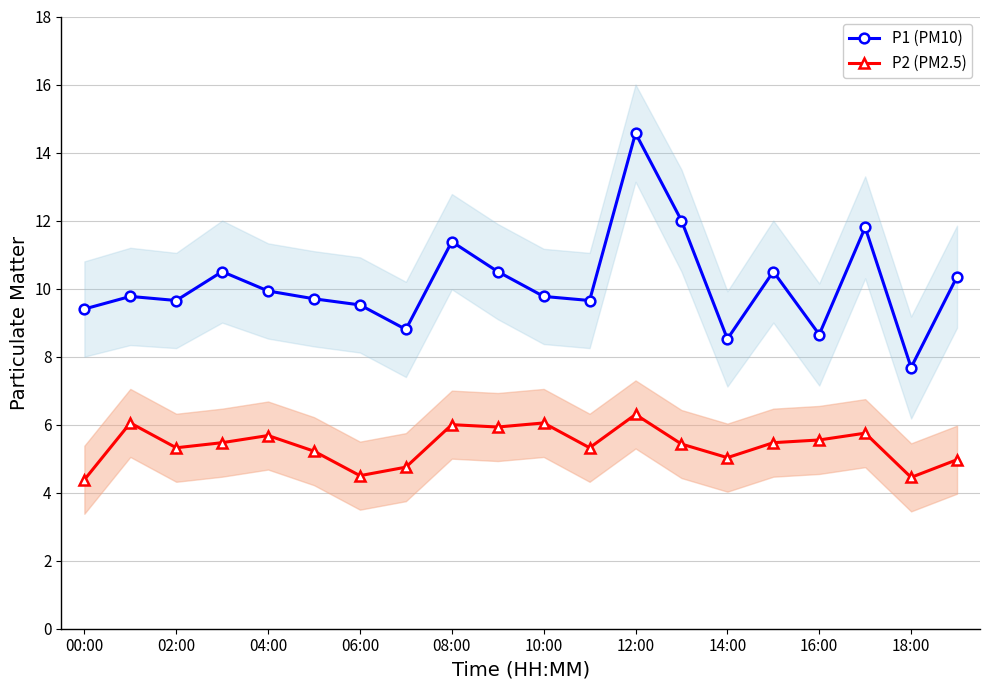

Reading left to right, what are all the values shown in this chart?

P1 (PM10): 9.4	9.8	9.7	10.5	9.9	9.7	9.5	8.8	11.4	10.5	9.8	9.7	14.6	12.0	8.5	10.5	8.7	11.8	7.7	10.3
P2 (PM2.5): 4.4	6.0	5.3	5.5	5.7	5.2	4.5	4.8	6.0	5.9	6.0	5.3	6.3	5.4	5.0	5.5	5.5	5.8	4.5	5.0